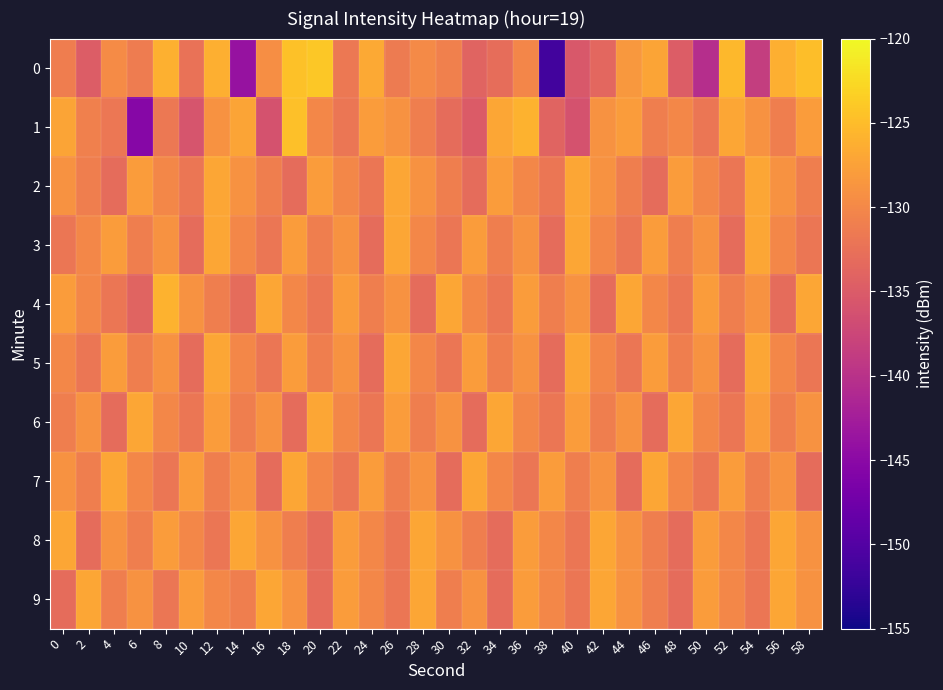

Reading right to left, transcribe all the data shown in this chart.

0: 58=-124.8	56=-126.2	54=-138.6	52=-125.4	50=-140.5	48=-134.8	46=-127.1	44=-128.3	42=-133.6	40=-135.4	38=-151.4	36=-130.2	34=-133.0	32=-134.1	30=-130.9	28=-129.7	26=-131.4	24=-126.7	22=-131.7	20=-124.0	18=-124.6	16=-129.4	14=-143.9	12=-126.2	10=-132.4	8=-126.1	6=-131.3	4=-129.7	2=-134.8	0=-131.1
1: 58=-128.0	56=-131.0	54=-129.0	52=-127.0	50=-132.0	48=-130.0	46=-131.0	44=-128.0	42=-129.0	40=-136.0	38=-134.0	36=-126.0	34=-127.0	32=-135.0	30=-133.0	28=-131.0	26=-129.0	24=-128.0	22=-132.0	20=-130.0	18=-124.8	16=-136.1	14=-127.1	12=-129.0	10=-135.9	8=-131.7	6=-145.3	4=-131.9	2=-130.8	0=-127.2
2: 58=-131.0	56=-129.0	54=-127.0	52=-132.0	50=-130.0	48=-128.0	46=-133.0	44=-131.0	42=-129.0	40=-127.0	38=-132.0	36=-130.0	34=-128.0	32=-133.0	30=-131.0	28=-129.0	26=-127.0	24=-132.0	22=-130.0	20=-128.0	18=-133.0	16=-131.0	14=-129.0	12=-127.0	10=-132.0	8=-130.0	6=-128.0	4=-133.0	2=-131.0	0=-129.0
3: 58=-132.0	56=-130.0	54=-127.0	52=-133.0	50=-129.0	48=-131.0	46=-128.0	44=-132.0	42=-130.0	40=-127.0	38=-133.0	36=-129.0	34=-131.0	32=-128.0	30=-132.0	28=-130.0	26=-127.0	24=-133.0	22=-129.0	20=-131.0	18=-128.0	16=-132.0	14=-130.0	12=-127.0	10=-133.0	8=-129.0	6=-131.0	4=-128.0	2=-130.0	0=-132.0
4: 58=-127.0	56=-133.0	54=-129.0	52=-131.0	50=-128.0	48=-132.0	46=-130.0	44=-127.0	42=-133.0	40=-129.0	38=-131.0	36=-128.0	34=-132.0	32=-130.0	30=-127.0	28=-133.0	26=-129.0	24=-131.0	22=-128.0	20=-132.0	18=-130.0	16=-127.0	14=-133.0	12=-131.0	10=-129.0	8=-126.0	6=-134.0	4=-132.0	2=-130.0	0=-128.0
5: 58=-132.0	56=-130.0	54=-127.0	52=-133.0	50=-129.0	48=-131.0	46=-128.0	44=-132.0	42=-130.0	40=-127.0	38=-133.0	36=-129.0	34=-131.0	32=-128.0	30=-132.0	28=-130.0	26=-127.0	24=-133.0	22=-129.0	20=-131.0	18=-128.0	16=-132.0	14=-130.0	12=-127.0	10=-133.0	8=-129.0	6=-131.0	4=-128.0	2=-132.0	0=-130.0
6: 58=-129.0	56=-131.0	54=-128.0	52=-132.0	50=-130.0	48=-127.0	46=-133.0	44=-129.0	42=-131.0	40=-128.0	38=-132.0	36=-130.0	34=-127.0	32=-133.0	30=-129.0	28=-131.0	26=-128.0	24=-132.0	22=-130.0	20=-127.0	18=-133.0	16=-129.0	14=-131.0	12=-128.0	10=-132.0	8=-130.0	6=-127.0	4=-133.0	2=-129.0	0=-131.0
7: 58=-133.0	56=-129.0	54=-131.0	52=-128.0	50=-132.0	48=-130.0	46=-127.0	44=-133.0	42=-129.0	40=-131.0	38=-128.0	36=-132.0	34=-130.0	32=-127.0	30=-133.0	28=-129.0	26=-131.0	24=-128.0	22=-132.0	20=-130.0	18=-127.0	16=-133.0	14=-129.0	12=-131.0	10=-128.0	8=-132.0	6=-130.0	4=-127.0	2=-131.0	0=-129.0
8: 58=-129.0	56=-127.0	54=-132.0	52=-130.0	50=-128.0	48=-133.0	46=-131.0	44=-129.0	42=-127.0	40=-132.0	38=-130.0	36=-128.0	34=-133.0	32=-131.0	30=-129.0	28=-127.0	26=-132.0	24=-130.0	22=-128.0	20=-133.0	18=-131.0	16=-129.0	14=-127.0	12=-132.0	10=-130.0	8=-128.0	6=-131.0	4=-129.0	2=-133.0	0=-127.0
9: 58=-129.0	56=-127.0	54=-132.0	52=-130.0	50=-128.0	48=-133.0	46=-131.0	44=-129.0	42=-127.0	40=-132.0	38=-130.0	36=-128.0	34=-133.0	32=-129.0	30=-131.0	28=-127.0	26=-132.0	24=-130.0	22=-128.0	20=-133.0	18=-129.0	16=-127.0	14=-131.0	12=-130.0	10=-128.0	8=-132.0	6=-129.0	4=-131.0	2=-127.0	0=-133.0